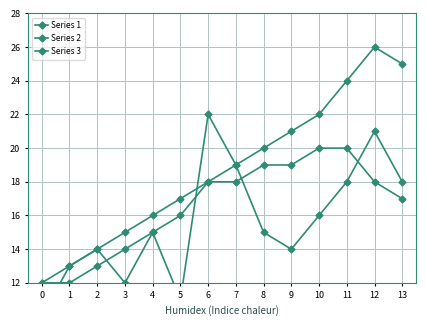

Is the value of Series 3 at 10 greater than the value of Series 1 at 9?

Yes